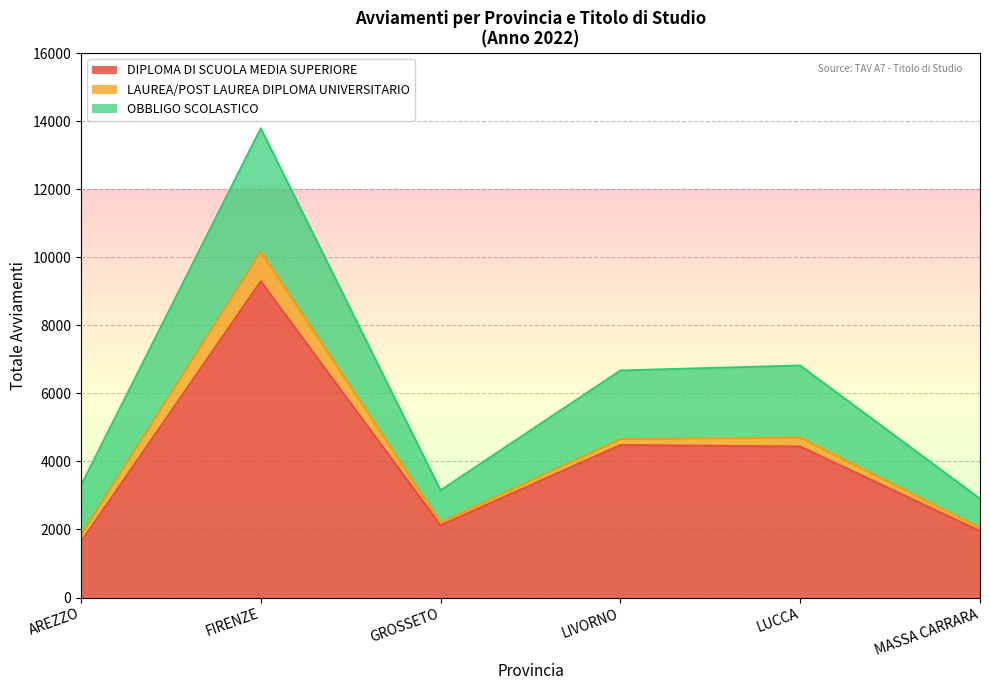

At which label does LAUREA/POST LAUREA DIPLOMA UNIVERSITARIO reach its minimum?

GROSSETO